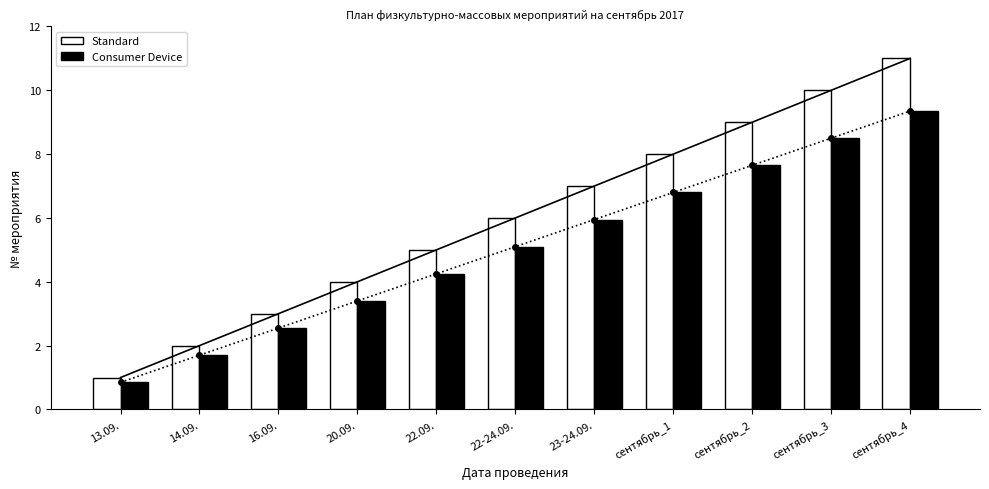

List the series in order of their overall mean, highest first.

Standard, Consumer Device